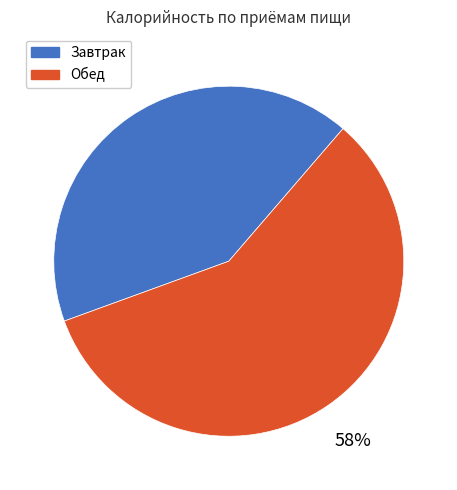

To the nearest percent, what is the combined percentage of Завтрак and Обед?

100%